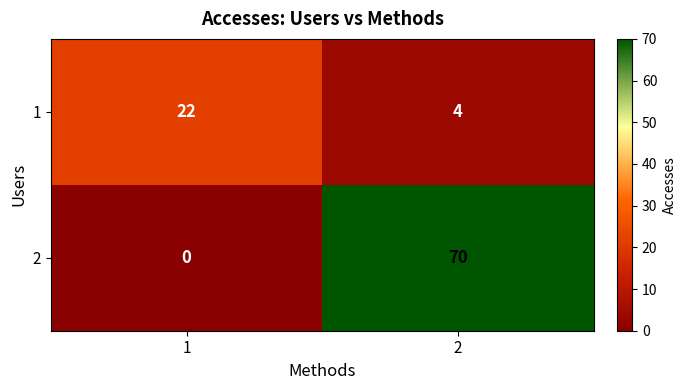

How many categories are shown in the chart?

2